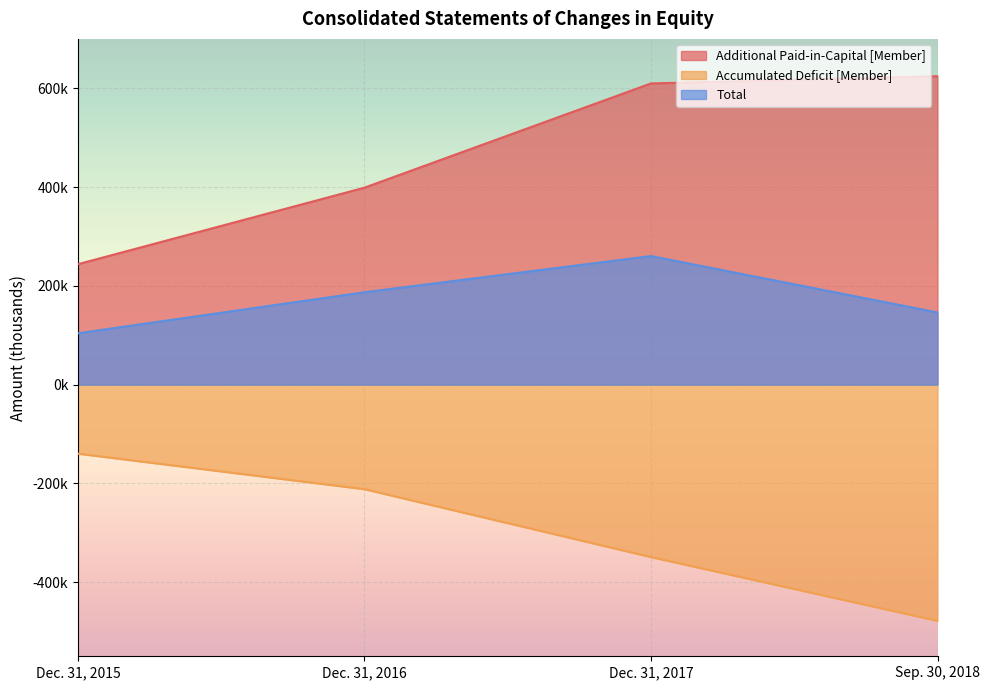

At which category is the sum across all series the highest?

Dec. 31, 2017